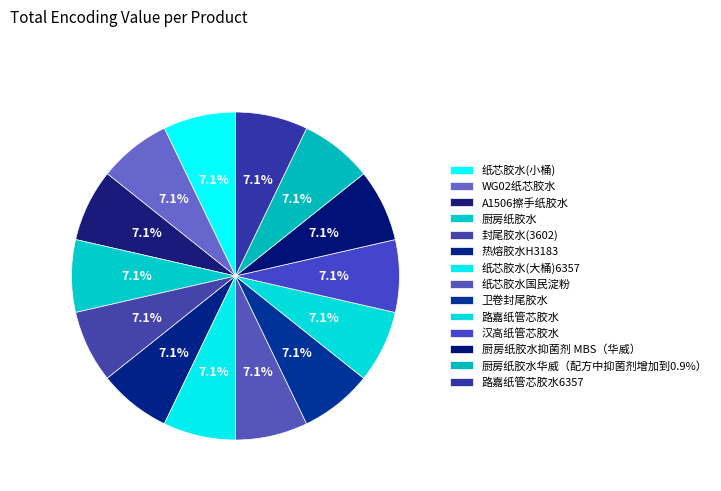

Is it true that 热熔胶水H3183 is 1% of the pie?

False